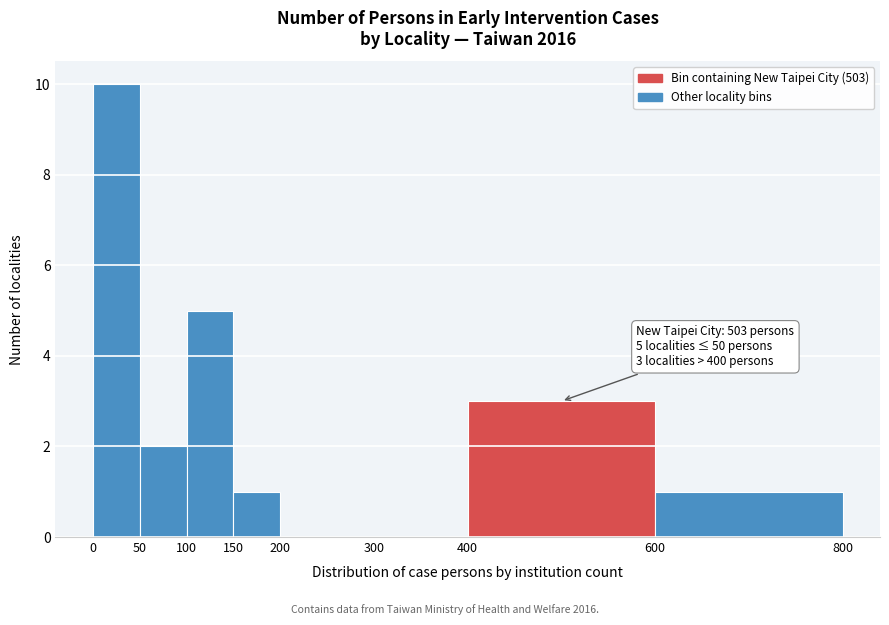

Which range on the x-axis has the tallest bar?

0 to 50